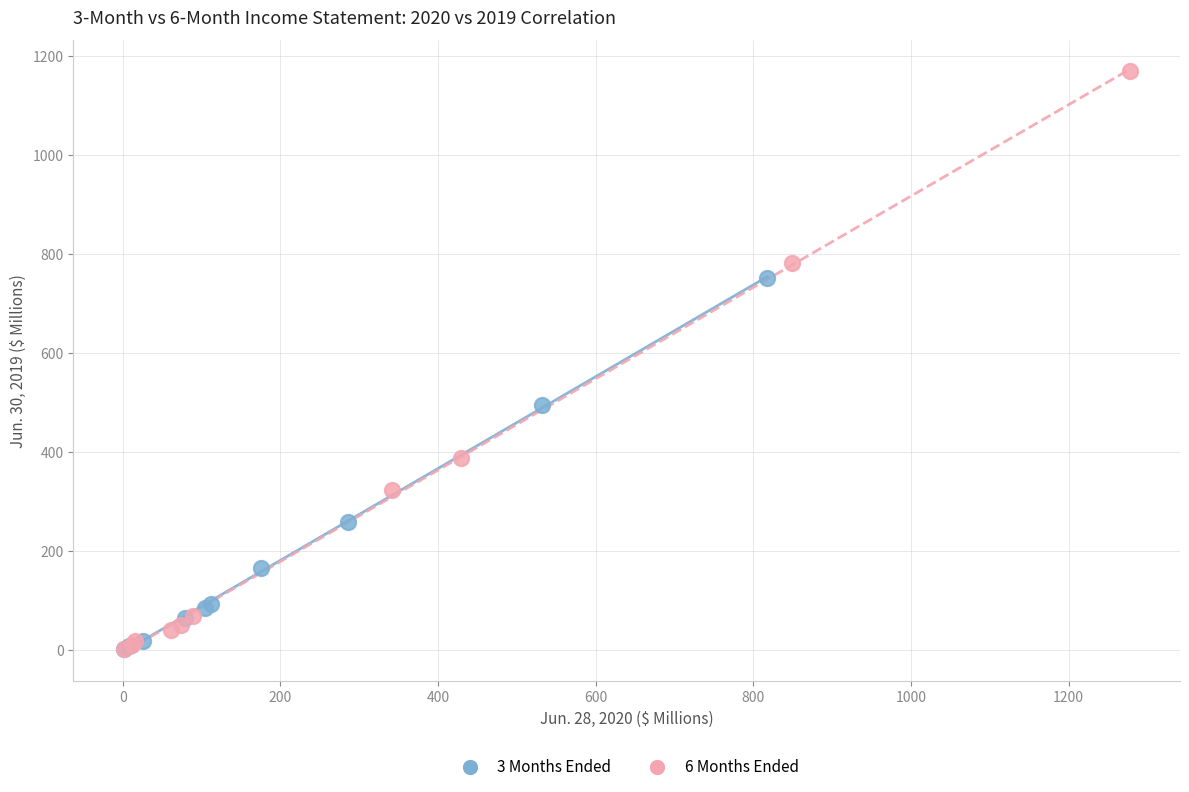

Which series has the widest spread of Y values?

6 Months Ended